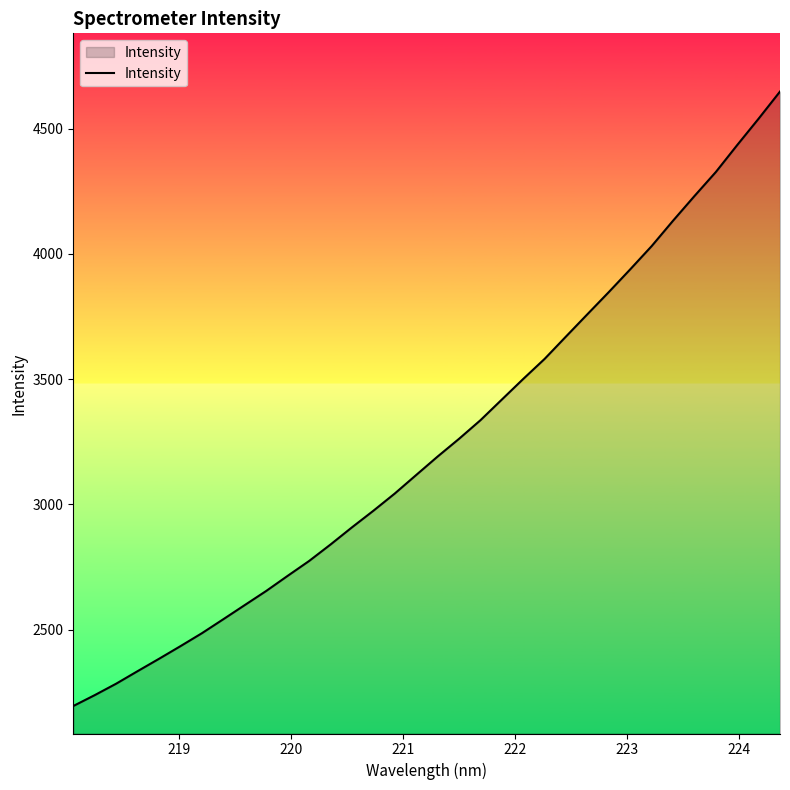

What is the difference between the maximum and minimum values?

2453.0